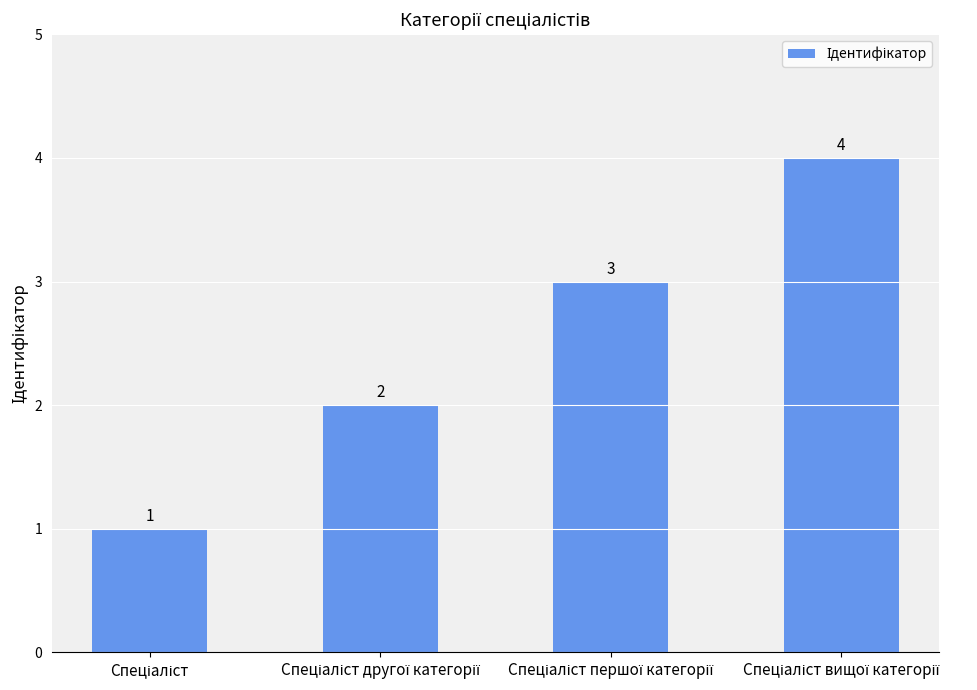

What is the maximum value shown in the chart?

4